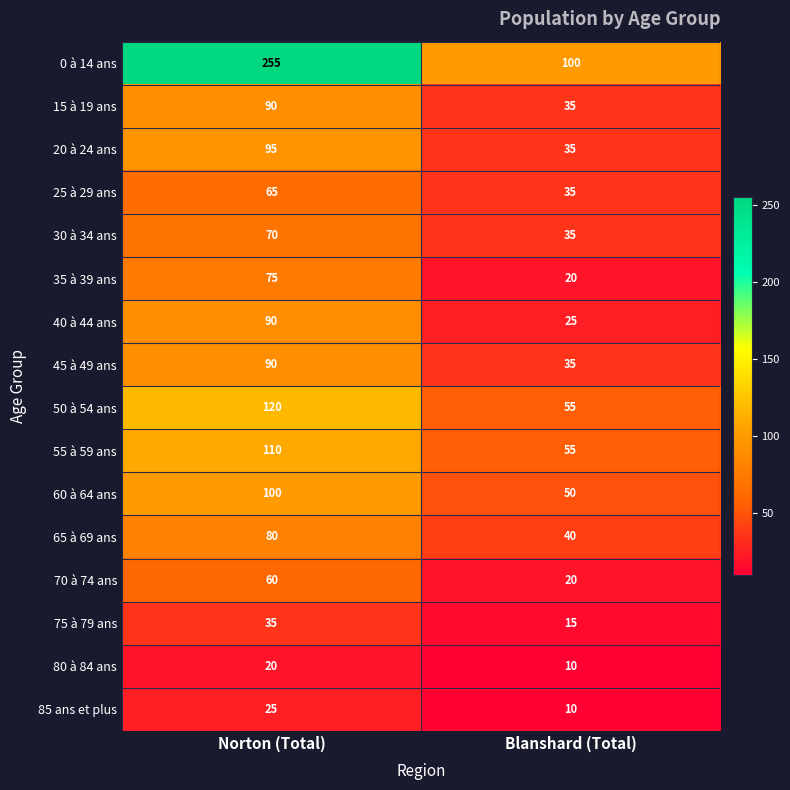

At which category is the sum across all series the highest?

Norton (Total)